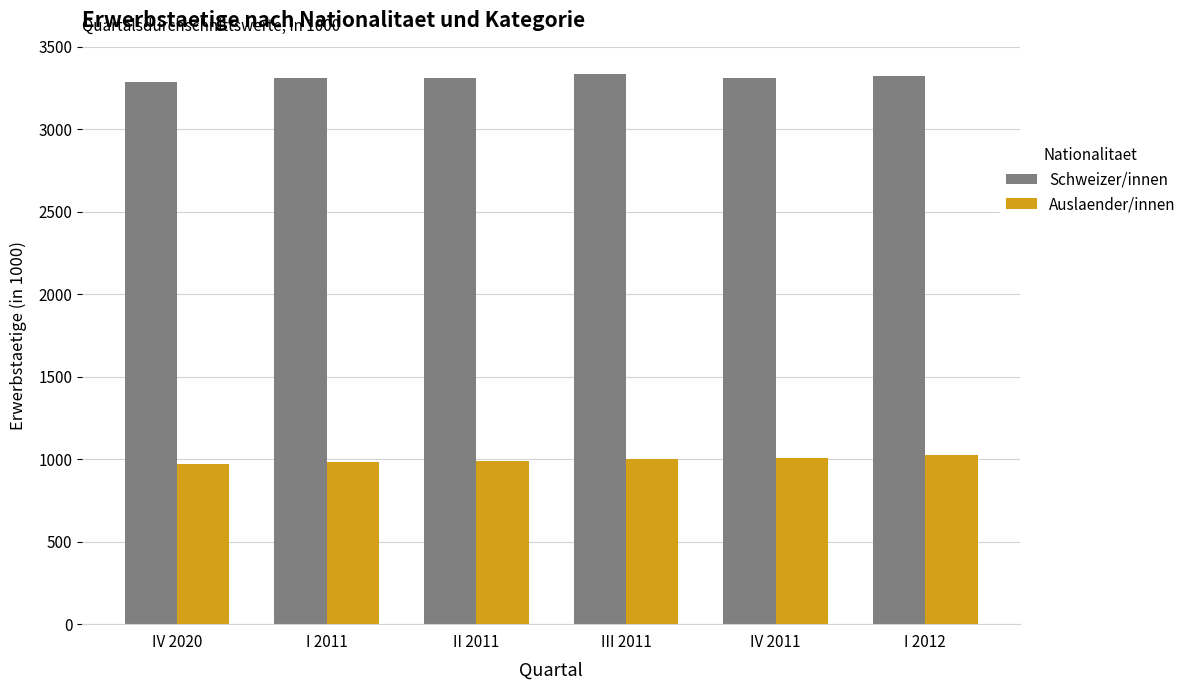

What is the difference between the Auslaender/innen values at IV 2020 and III 2011?

34.9